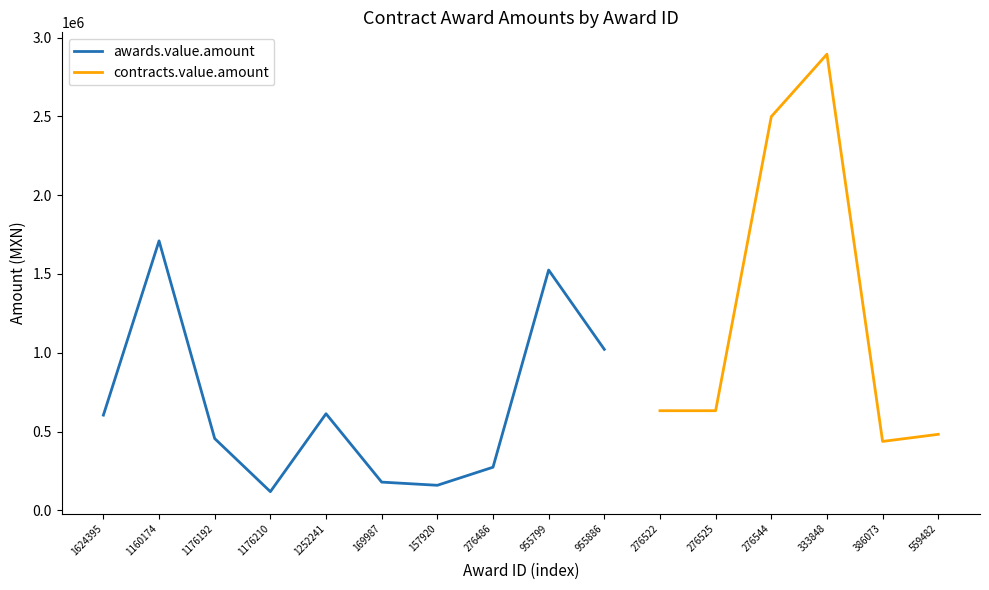

What is the difference between the awards.value.amount values at 1176192 and 386073?

18139.0